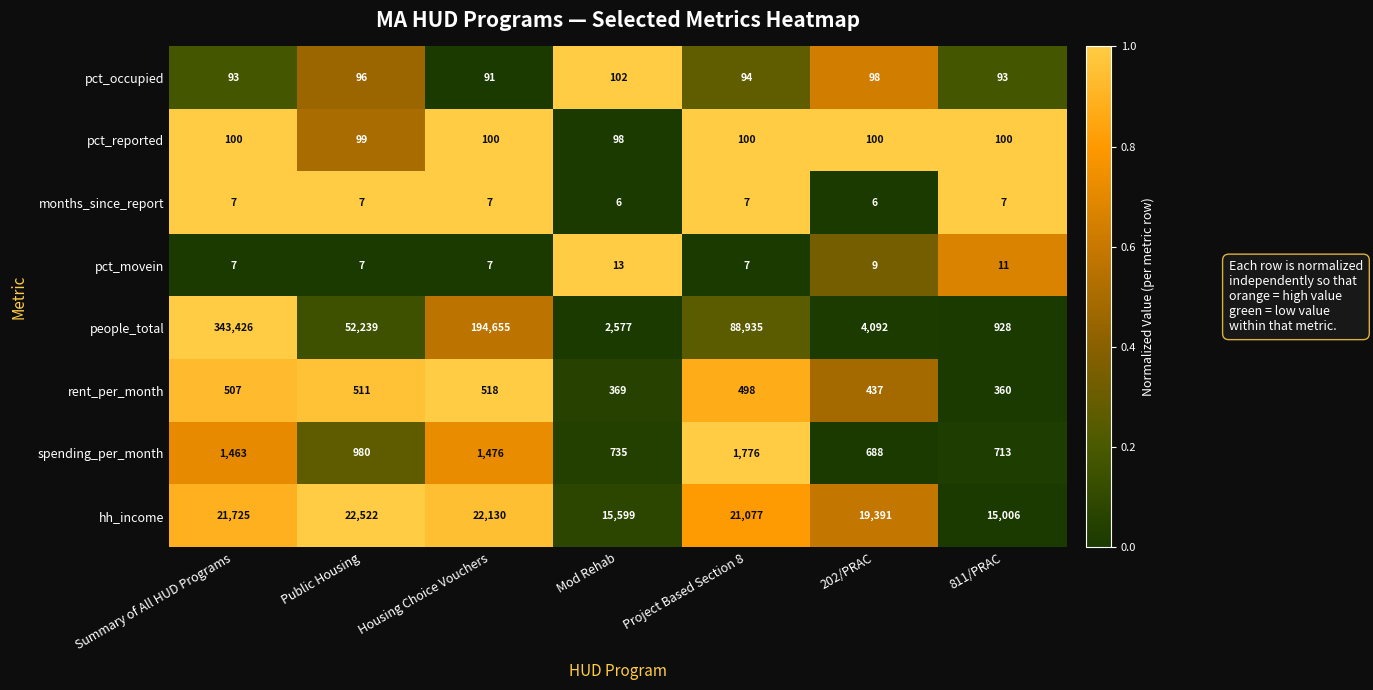

What is the sum of the spending_per_month values at Summary of All HUD Programs and Project Based Section 8?

3239